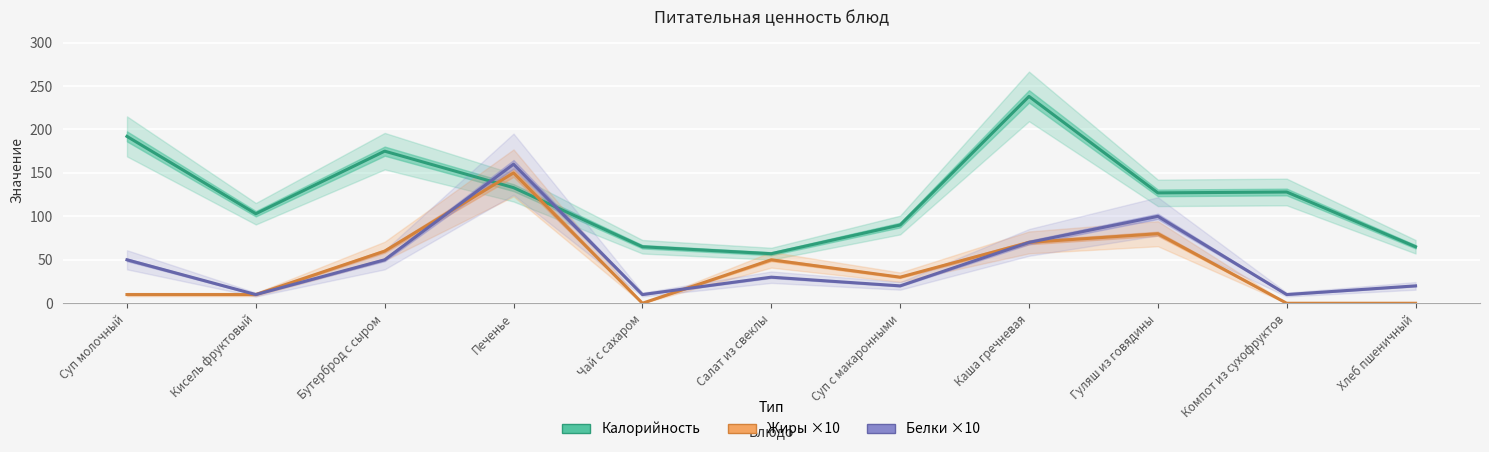

At which category is the sum across all series the highest?

Печенье